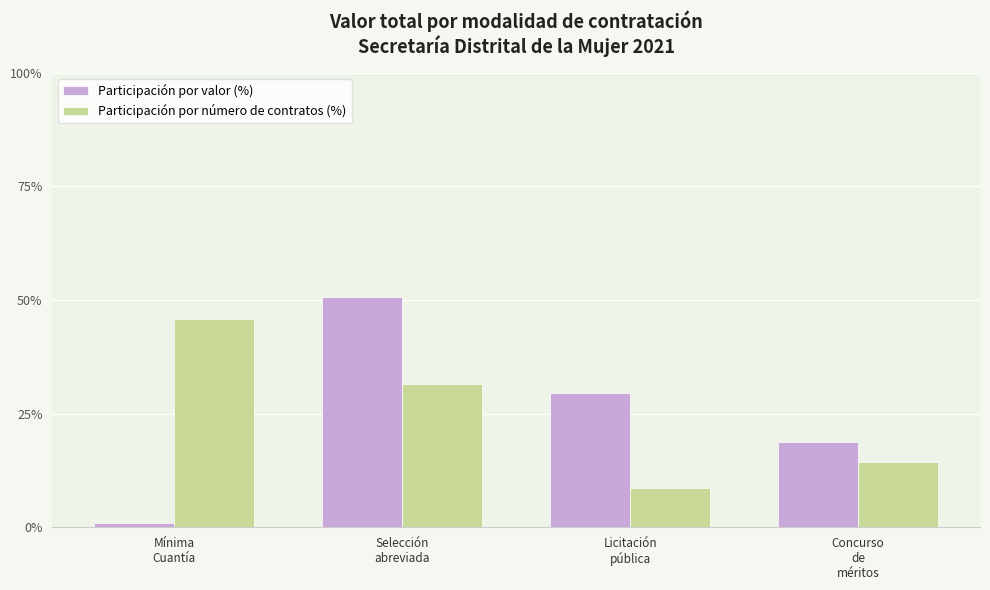

Is it true that Participación por número de contratos (%) equals 45.7 at Mínima
Cuantía?

True